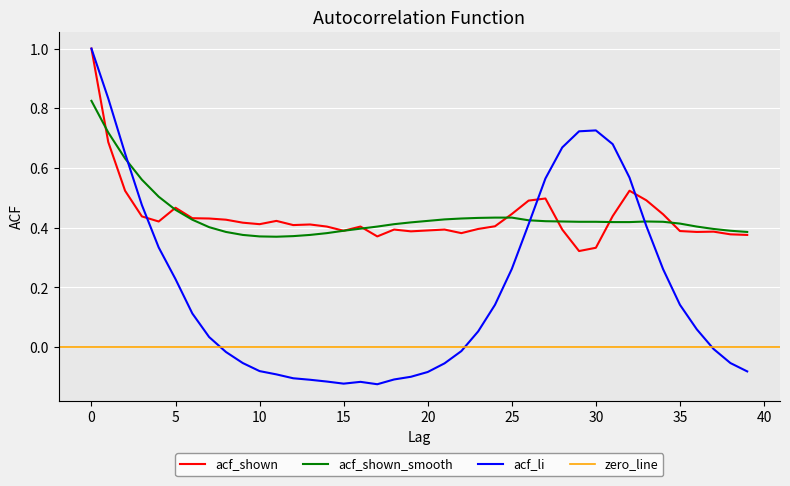

How many lines are shown in the chart?

3